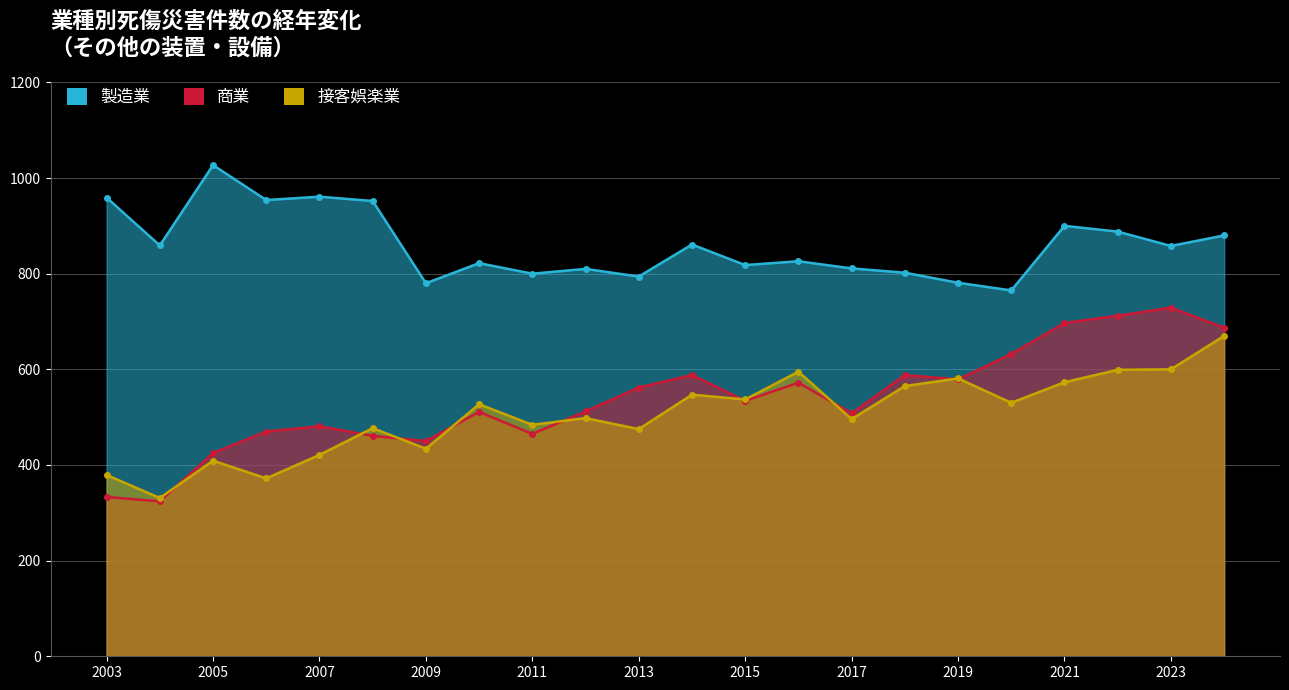

How many lines are shown in the chart?

3